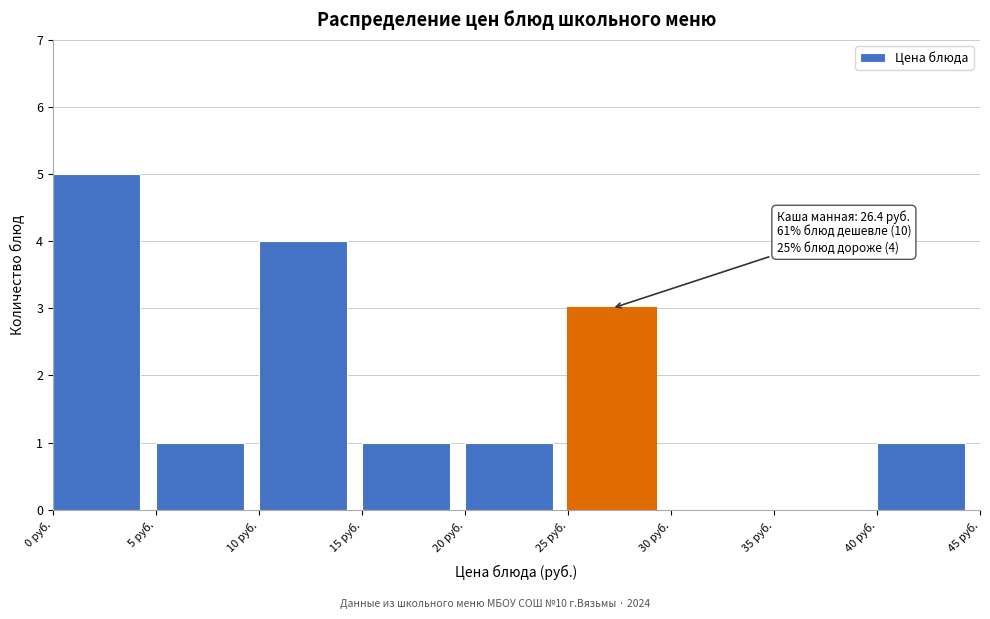

Which range on the x-axis has the tallest bar?

0 to 5